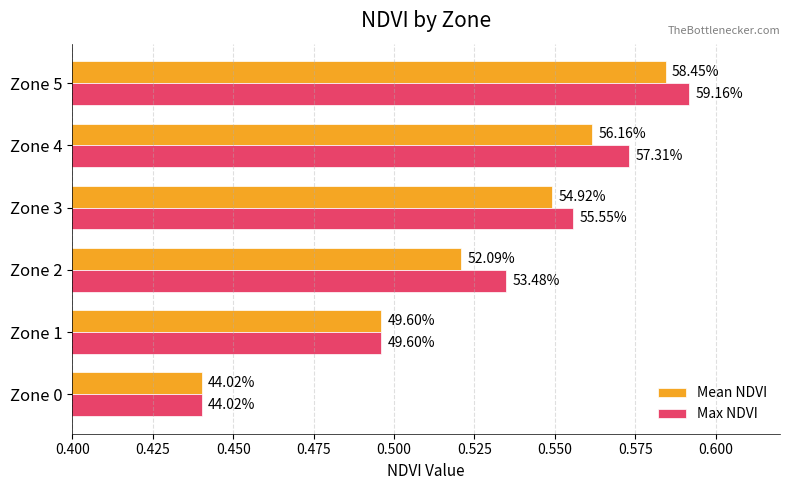

What is the difference between the second highest and minimum values in the Max NDVI series?

0.1